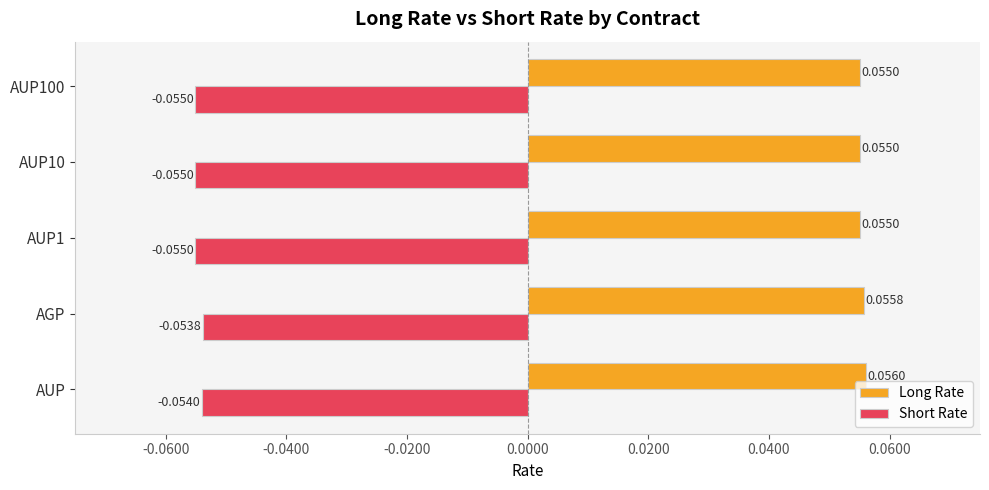

Rank the series at AGP from highest to lowest value.

Long Rate, Short Rate